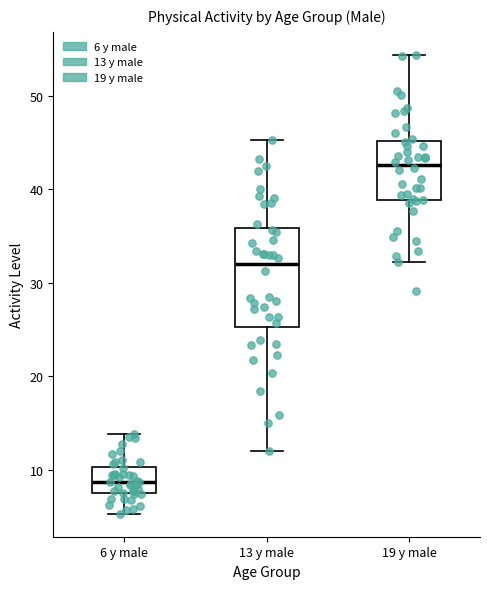

Which box has the highest median line?

19 y male